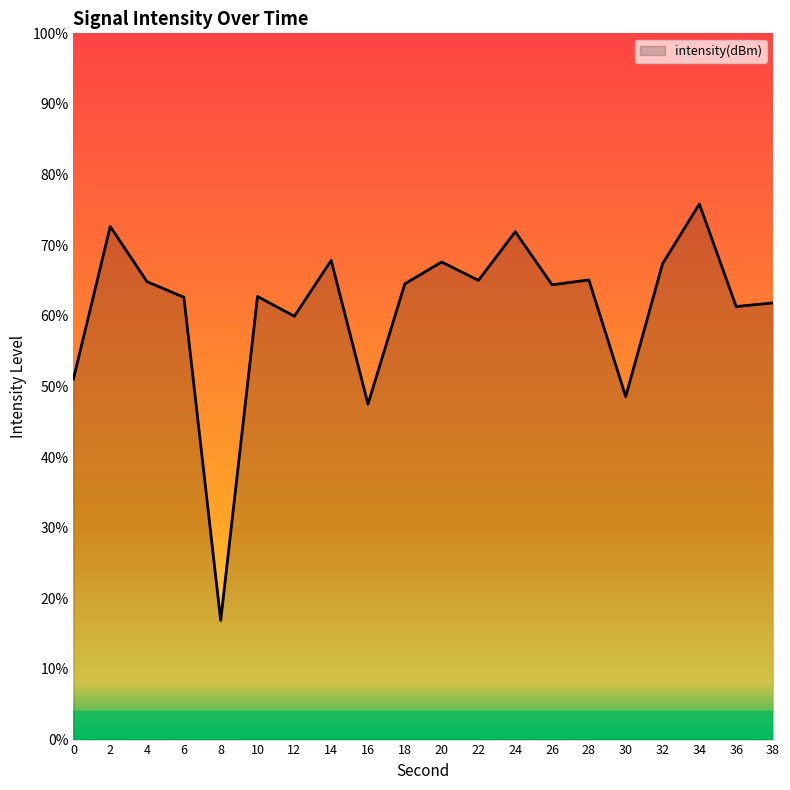

List the labels in order of value, smallest first.

8, 16, 30, 0, 12, 36, 38, 6, 10, 26, 18, 4, 22, 28, 32, 20, 14, 24, 2, 34